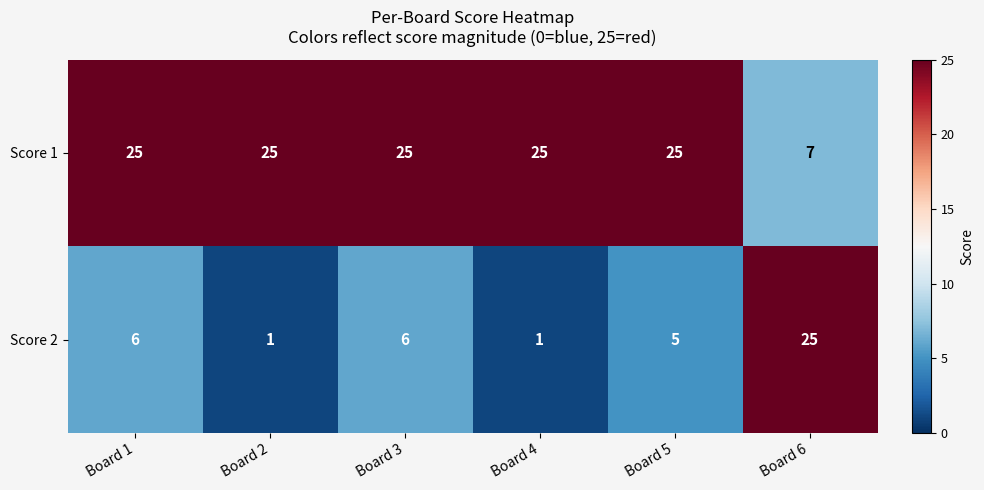

At Board 4, list the series in order from smallest to largest.

Score 2, Score 1